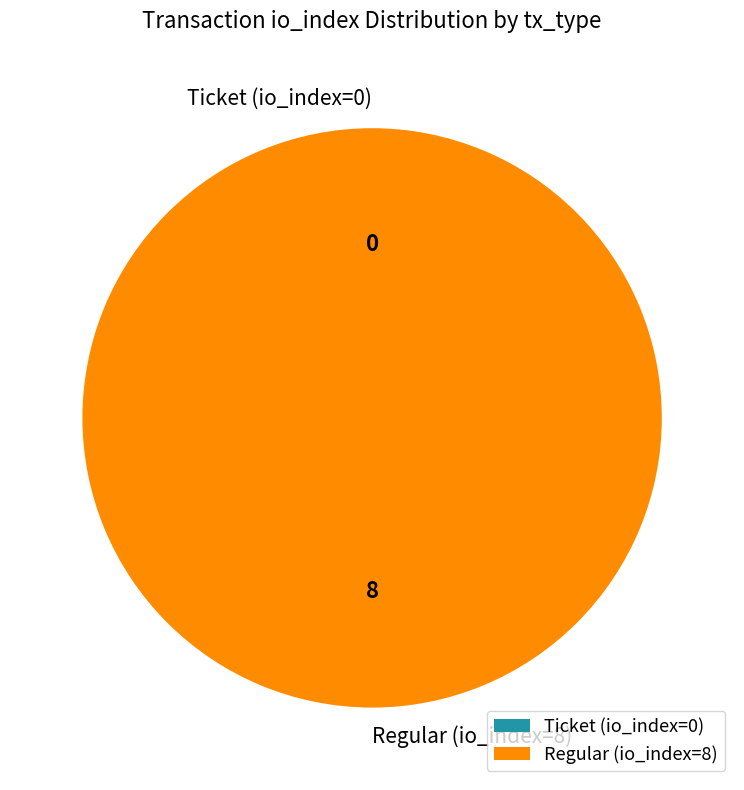

Does any single category account for the majority?

Yes